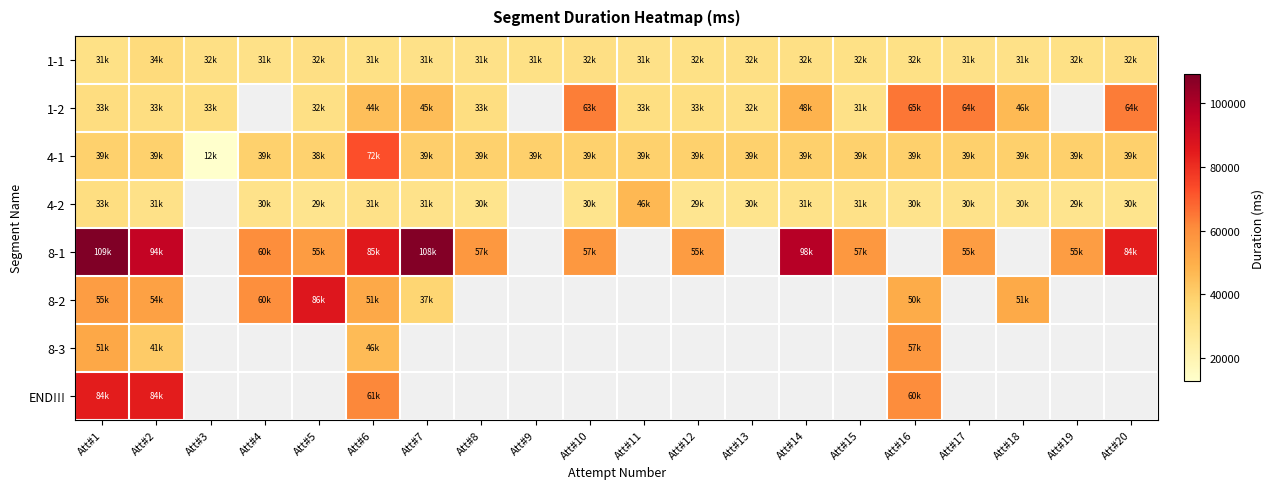

Where is 4-1 nearest to the value 42669?

Att#7